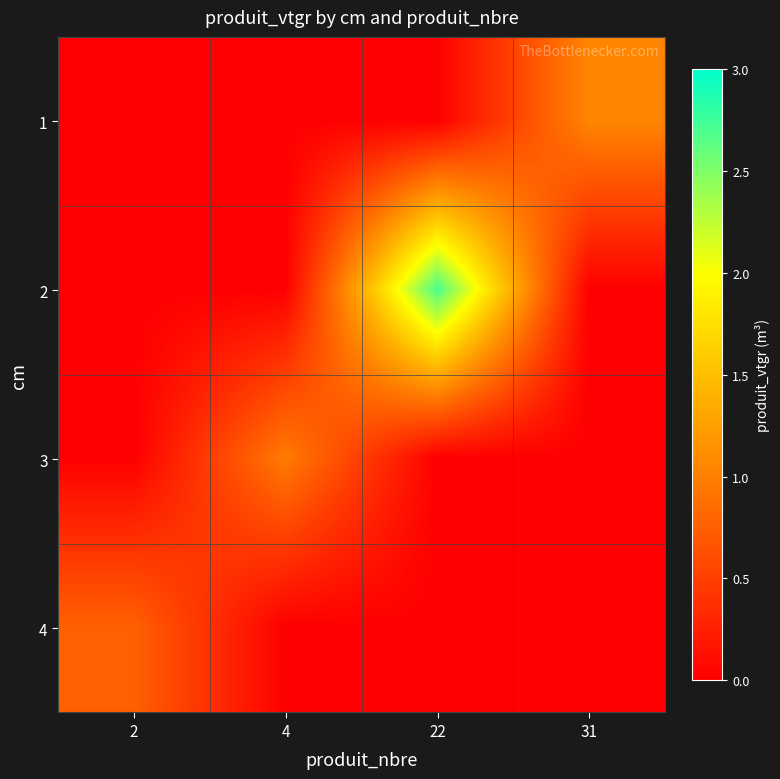

Reading left to right, transcribe all the data shown in this chart.

1: 2=0.0	4=0.0	22=0.0	31=1.1
2: 2=0.0	4=0.0	22=2.7	31=0.0
3: 2=0.0	4=1.0	22=0.0	31=0.0
4: 2=0.8	4=0.0	22=0.0	31=0.0